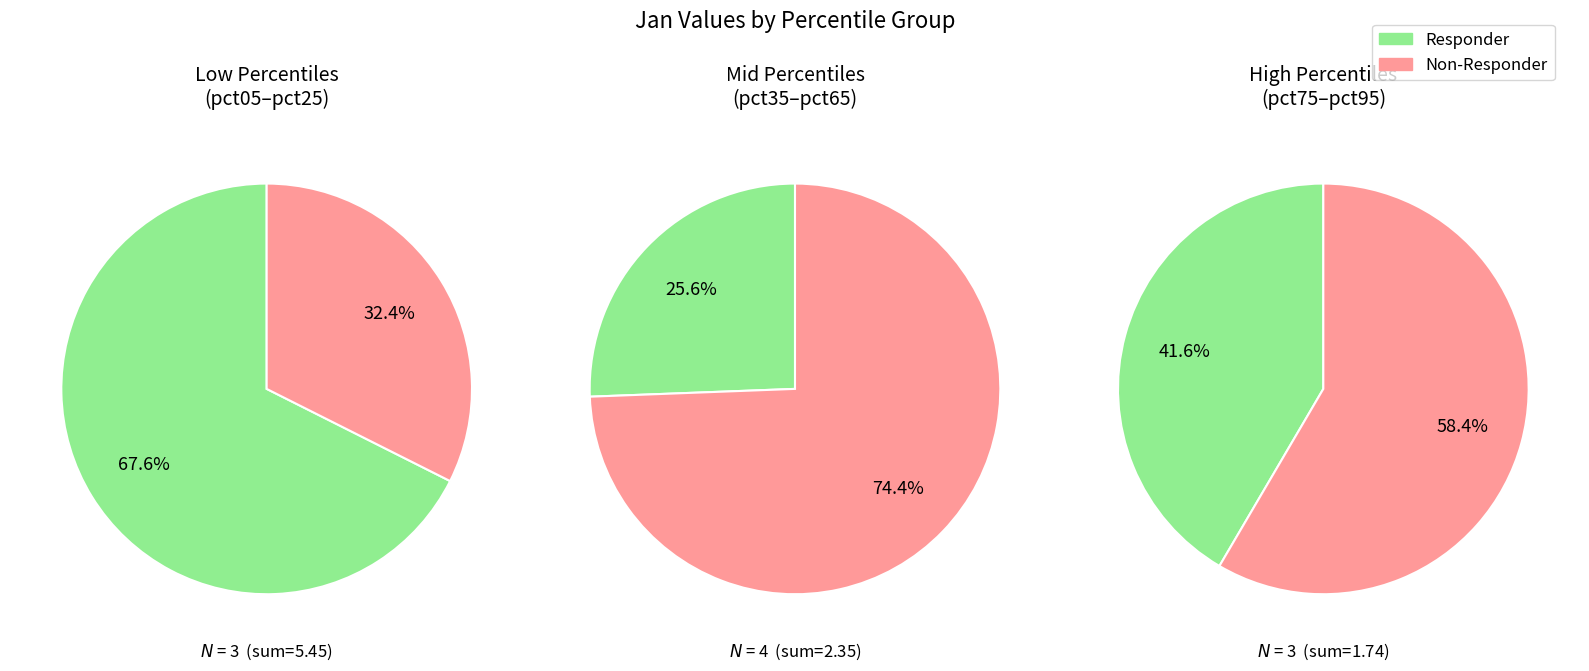

Is pct75 the majority of the pie?

No